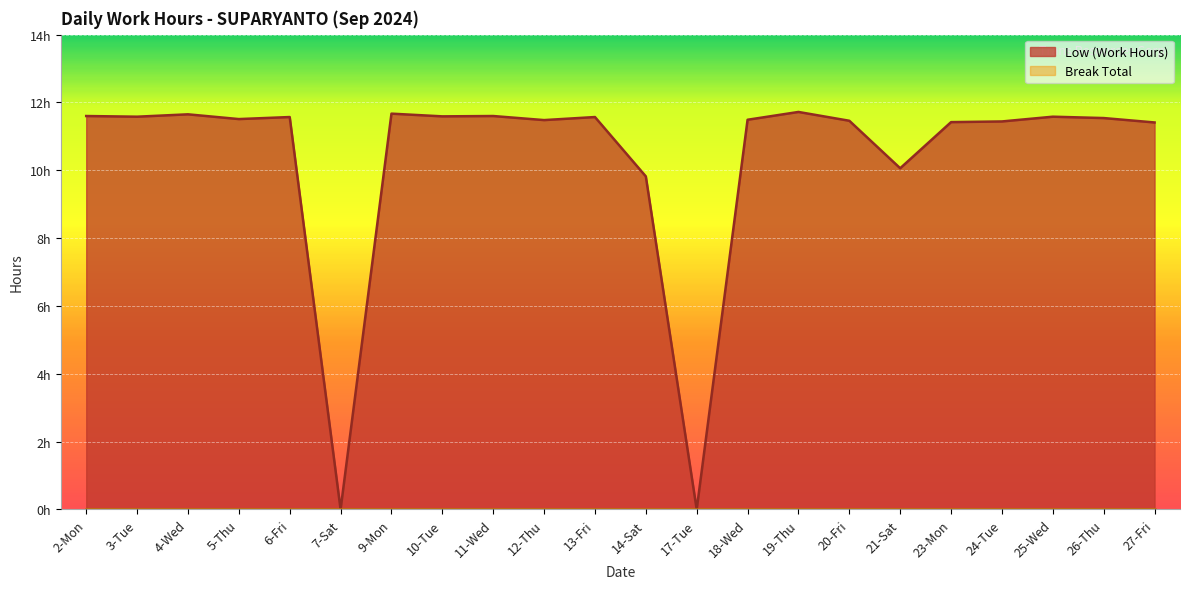

True or false: the data shows 11.7 at 9-Mon.

True